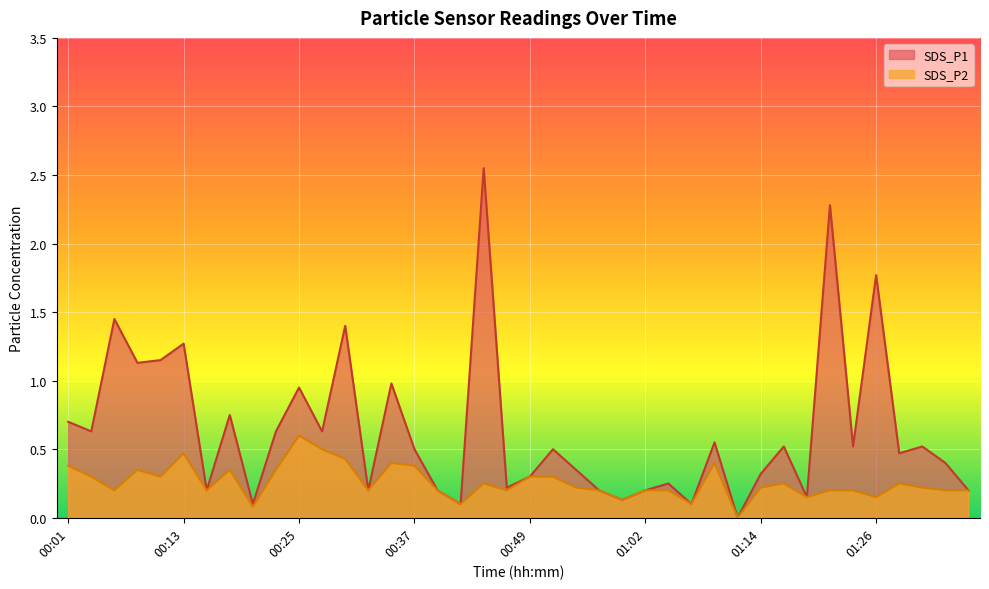

Rank the series at 00:01 from lowest to highest value.

SDS_P2, SDS_P1